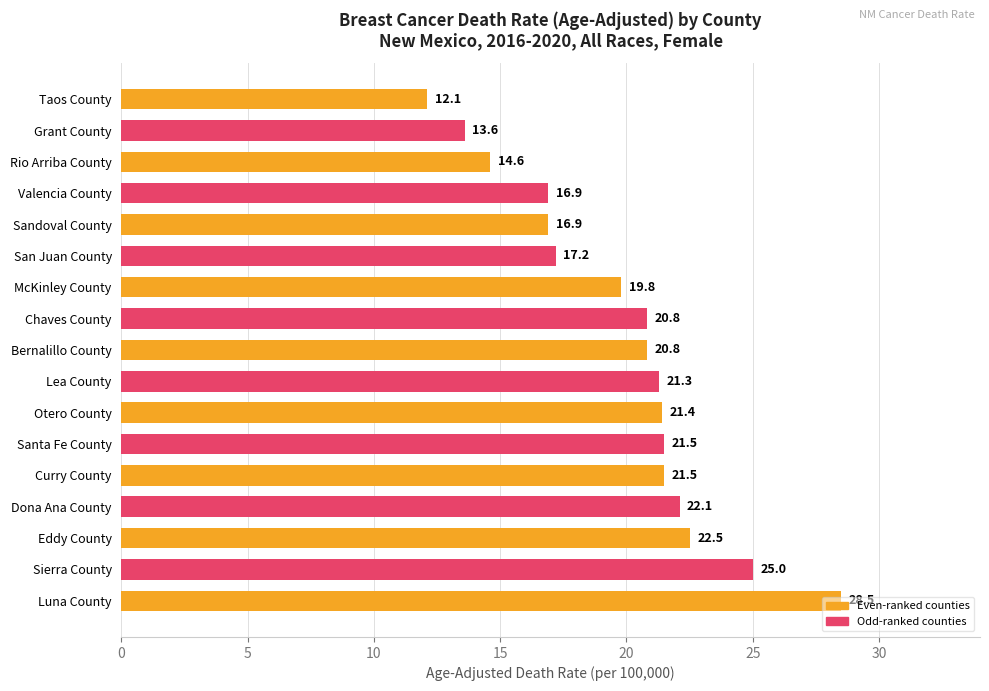

Count the number of data series in this chart.

1